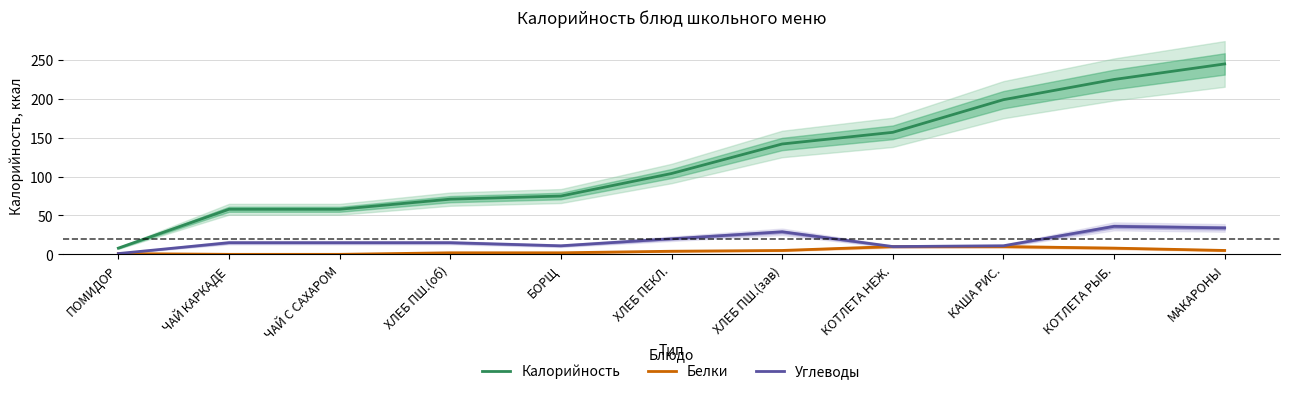

What is the label of the 7th point from the left?

ХЛЕБ ПШ.(зав)